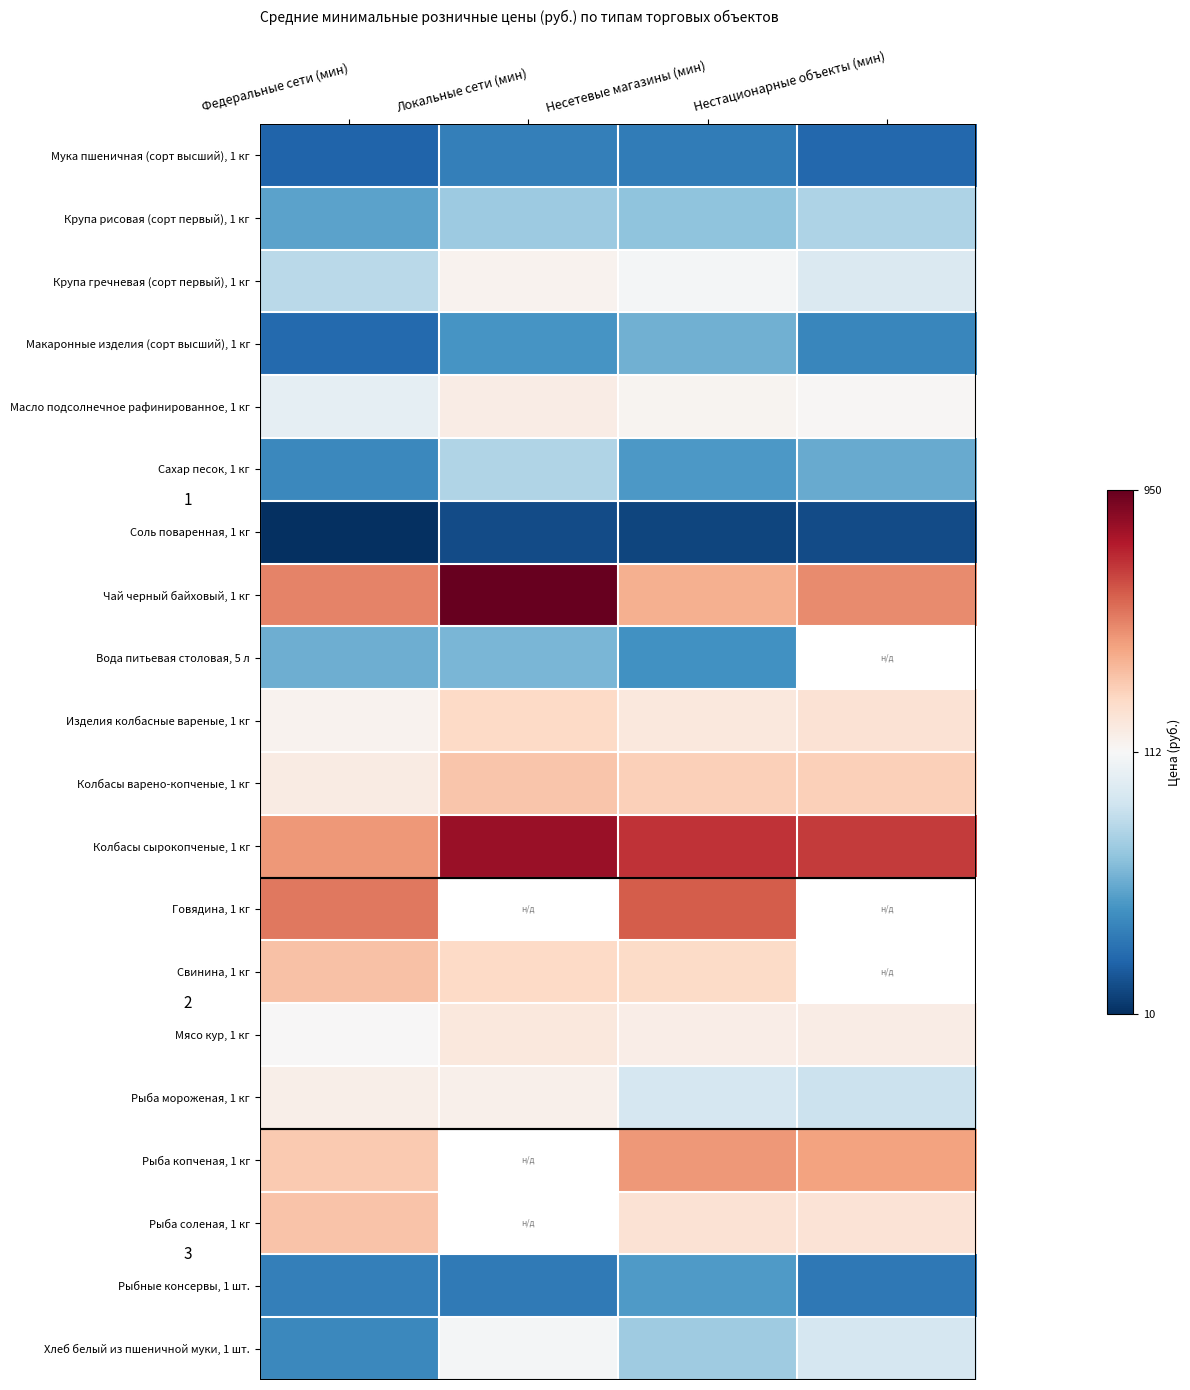

Which category has the lowest value across all series?

Нестационарные объекты (мин)